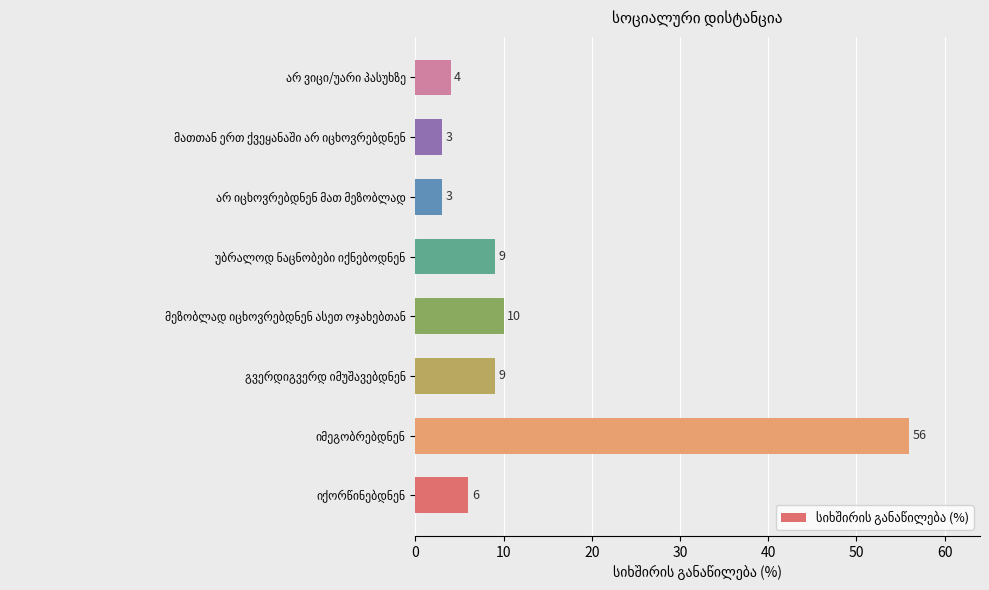

How many categories are shown in the chart?

8